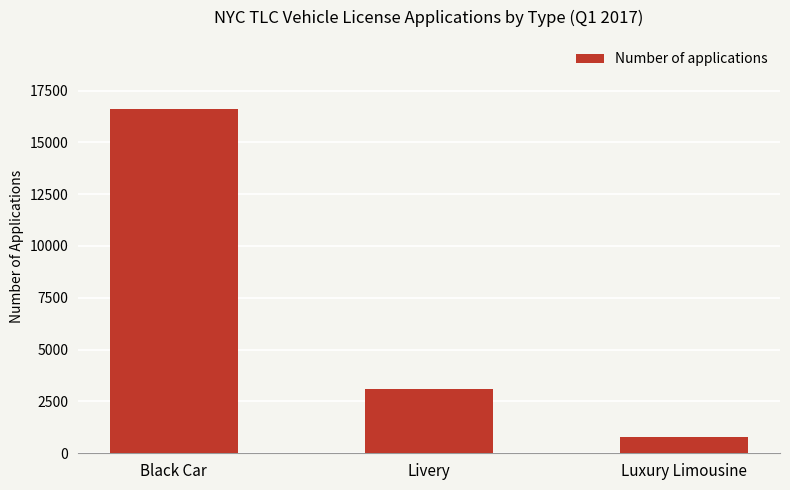

Rank the categories by value from lowest to highest.

Luxury Limousine, Livery, Black Car